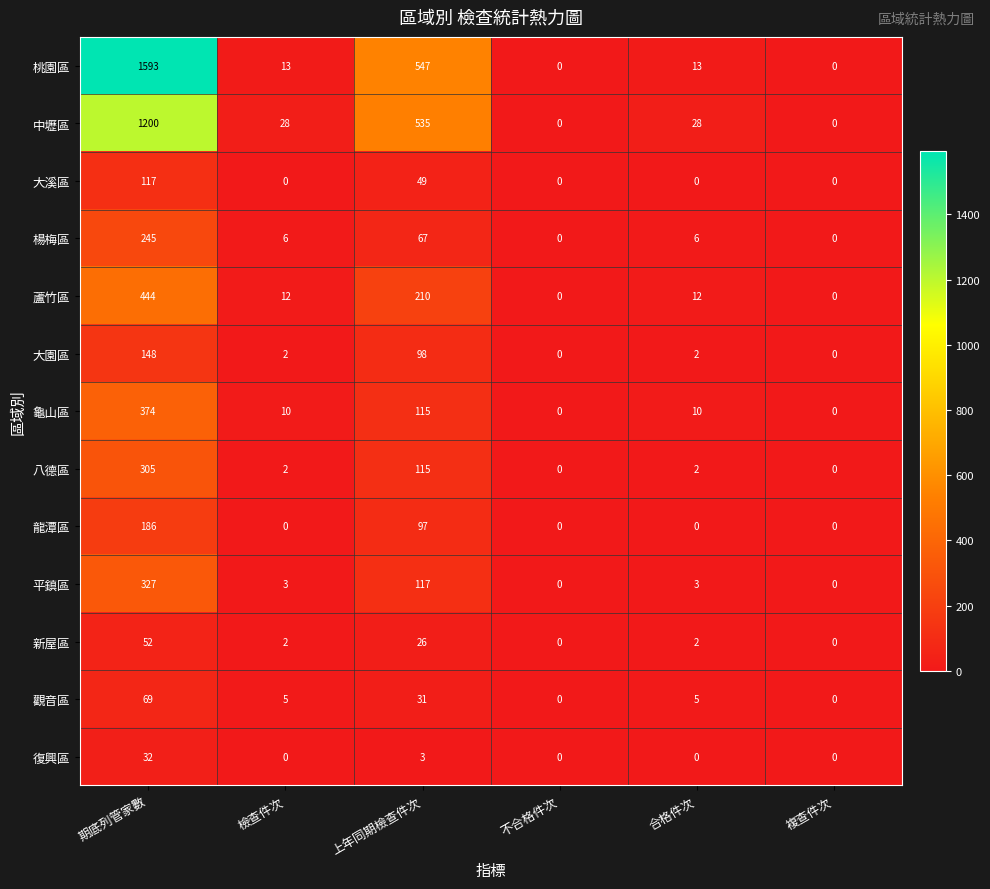

What is the difference between the maximum and second lowest values in the 八德區 series?

305